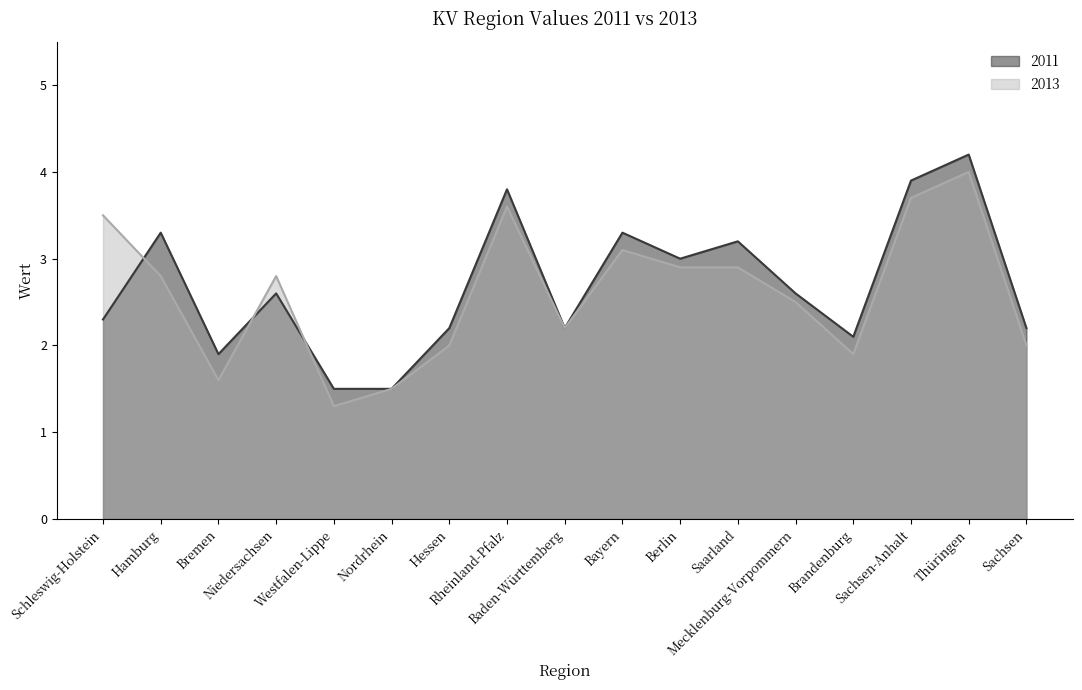

What value does the 2013 series have at Saarland?

2.9